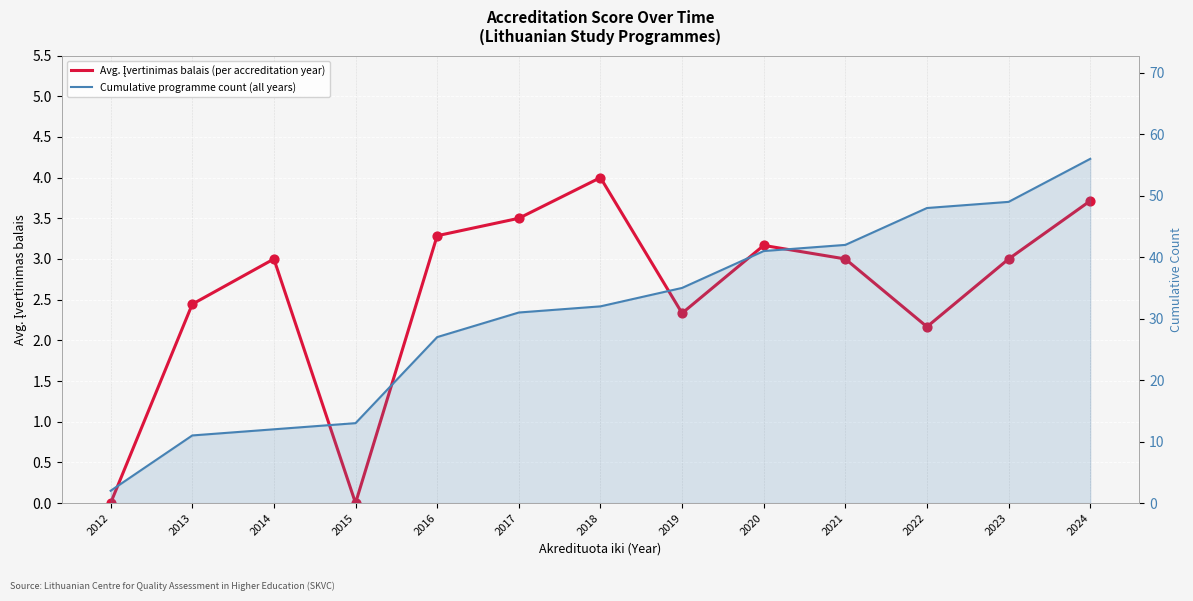

What is the total value across all series at 2018?

36.0